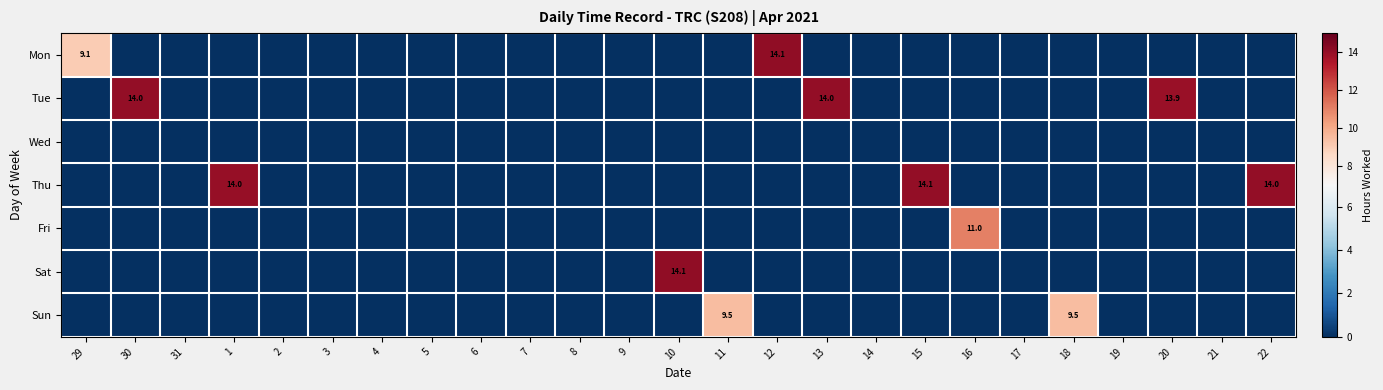

Which label corresponds to the largest value in the chart?

10